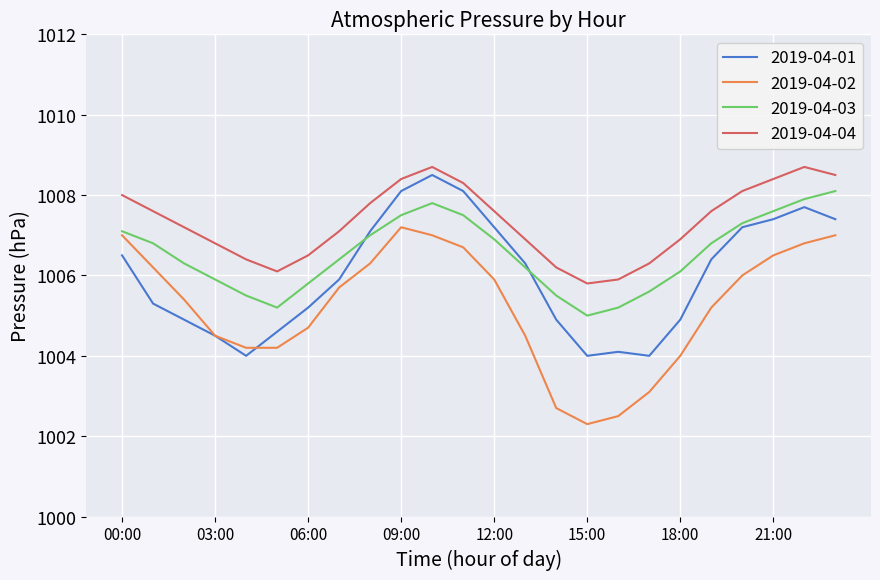

How many values in the 2019-04-03 series are below 1006?

8